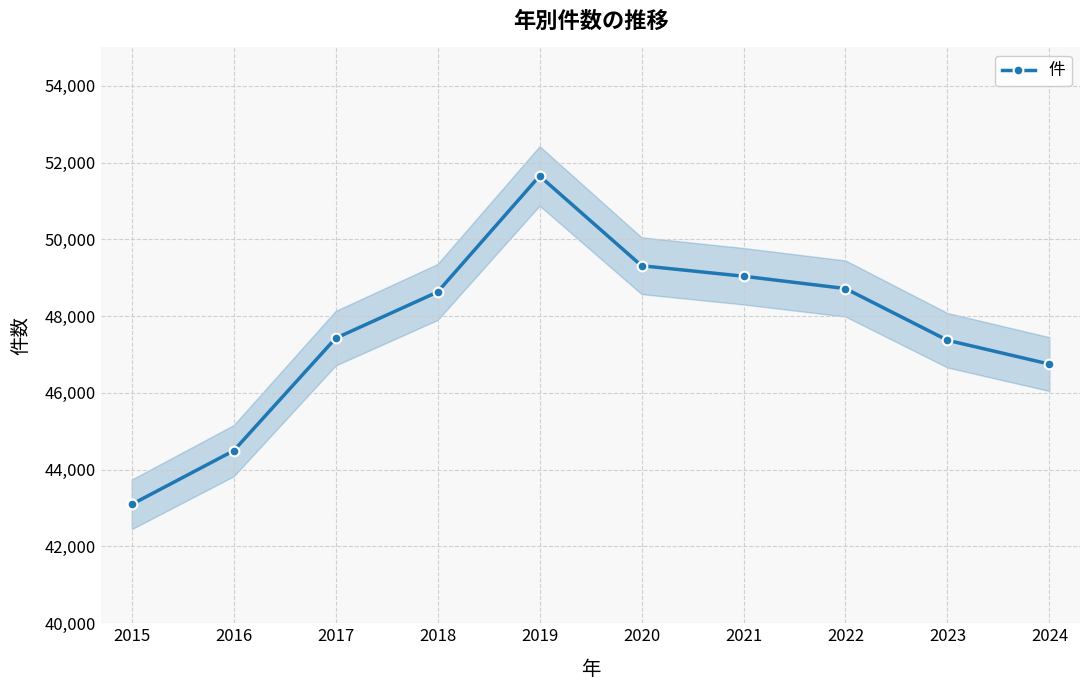

What is the ratio of the value at 2022 to the value at 2015?

1.1